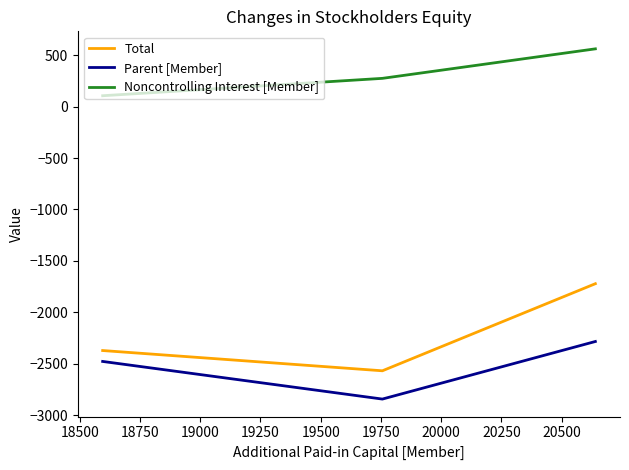

List the series in order of their peak value, highest first.

Noncontrolling Interest [Member], Total, Parent [Member]